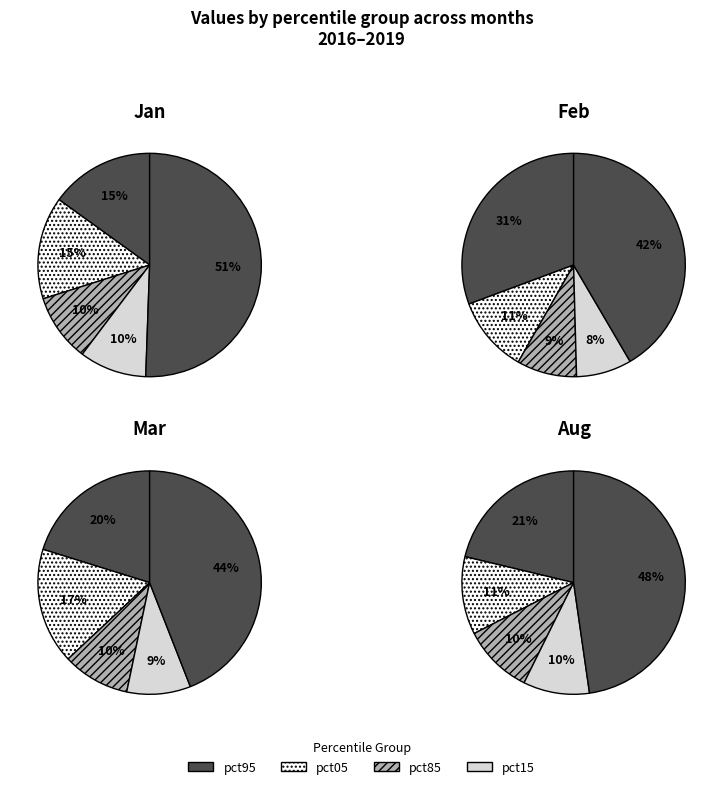

To the nearest percent, what portion does 8 represent?

7%